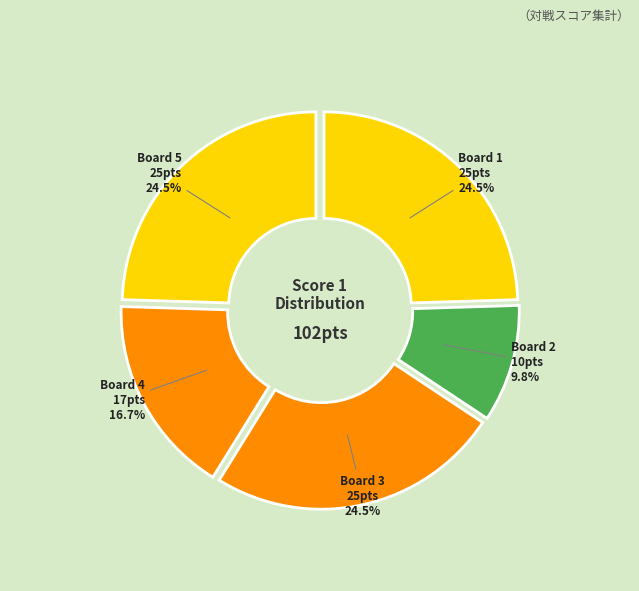

What is the change in value from 2 to 3?

+15